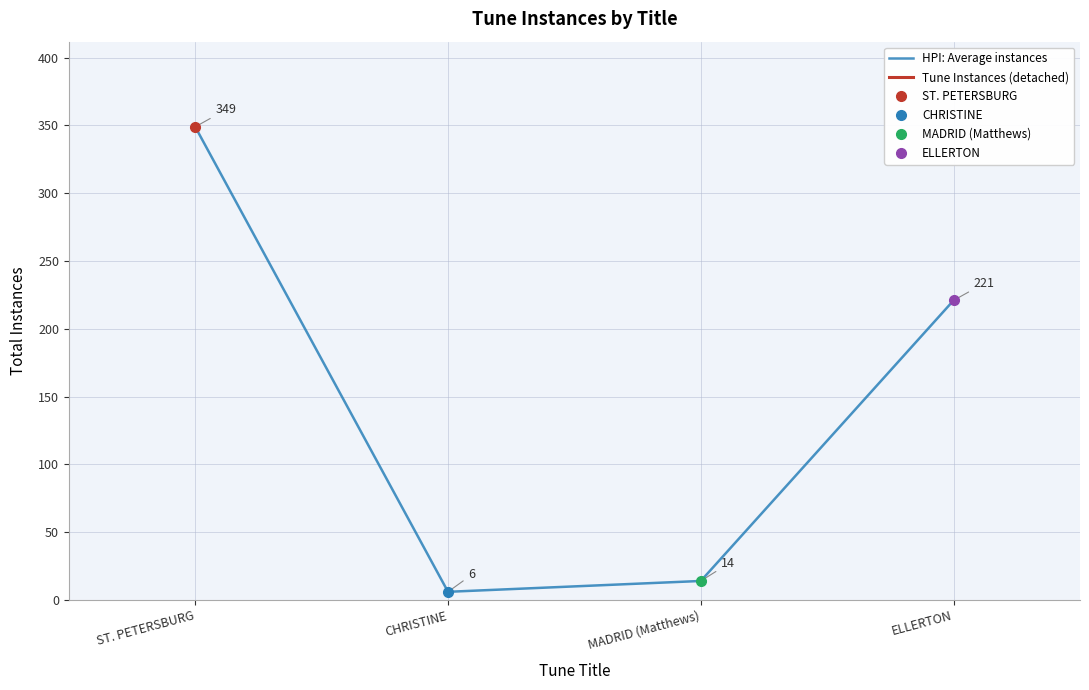

True or false: HPI: Average instances has more than 1 points higher than both neighbors.

False